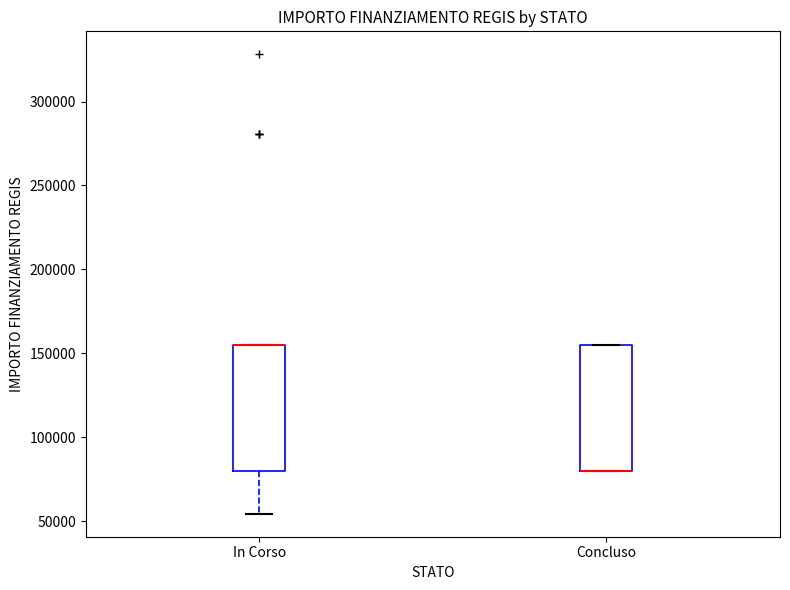

Reading left to right, read every box against the y-axis: the position of its median line, the range the box covers, and the ends of its whiskers. The values are not printed on the chart, so give them approximately, as read against the axis.

In Corso: median 155000 (drawn on the box's upper edge), box 80000 to 155000, whiskers 55000 to 155000
Concluso: median 80000 (drawn on the box's lower edge), box 80000 to 155000, whiskers 80000 to 155000